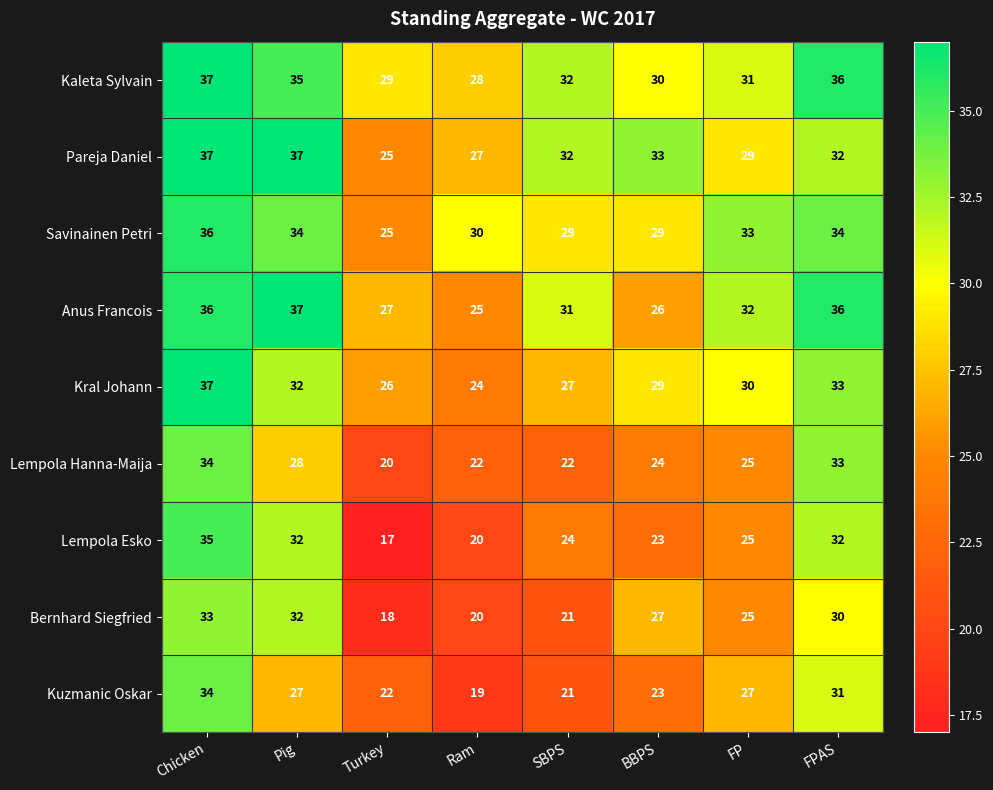

List the labels in order of Bernhard Siegfried value, smallest first.

Turkey, Ram, SBPS, FP, BBPS, FPAS, Pig, Chicken